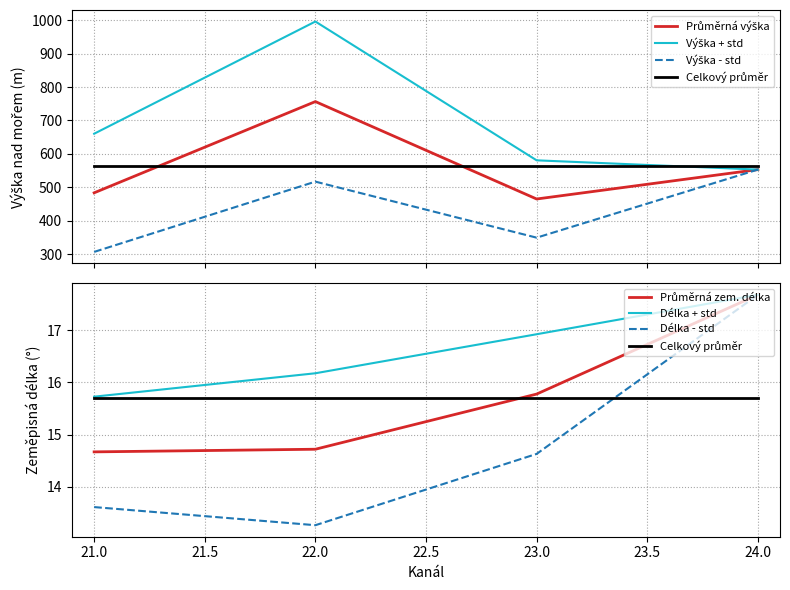

Which category has the lowest value across all series?

21